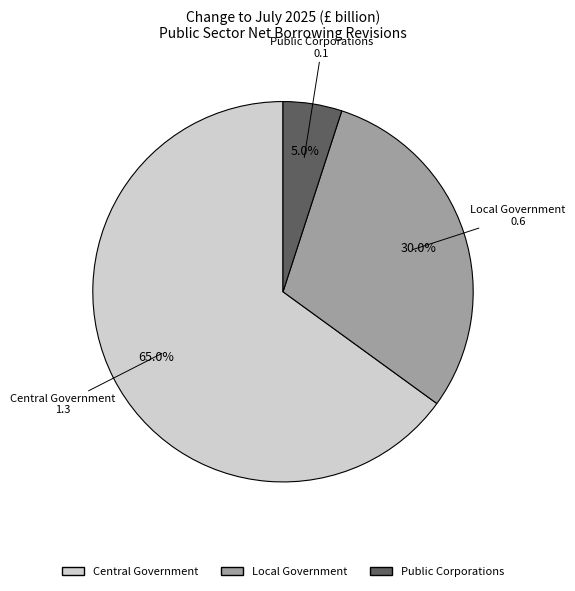

How many slices are in this pie chart?

3